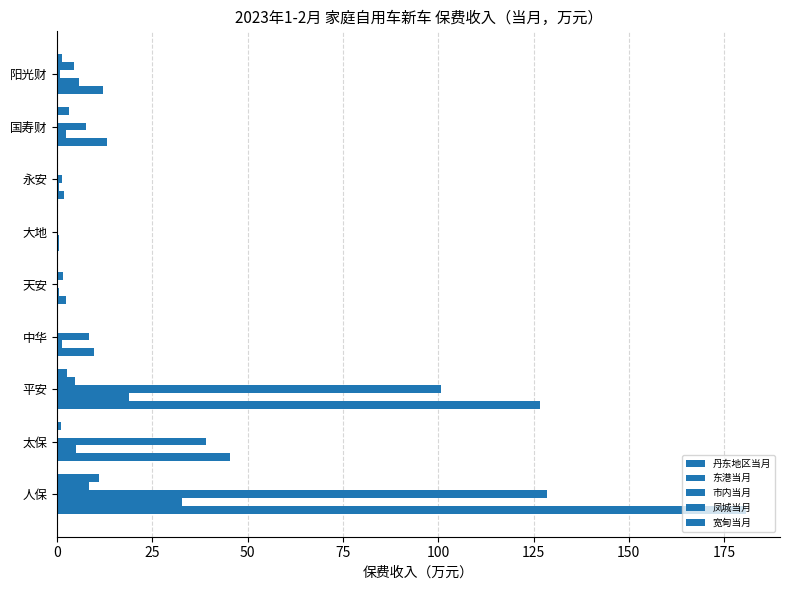

Count the number of data series in this chart.

5